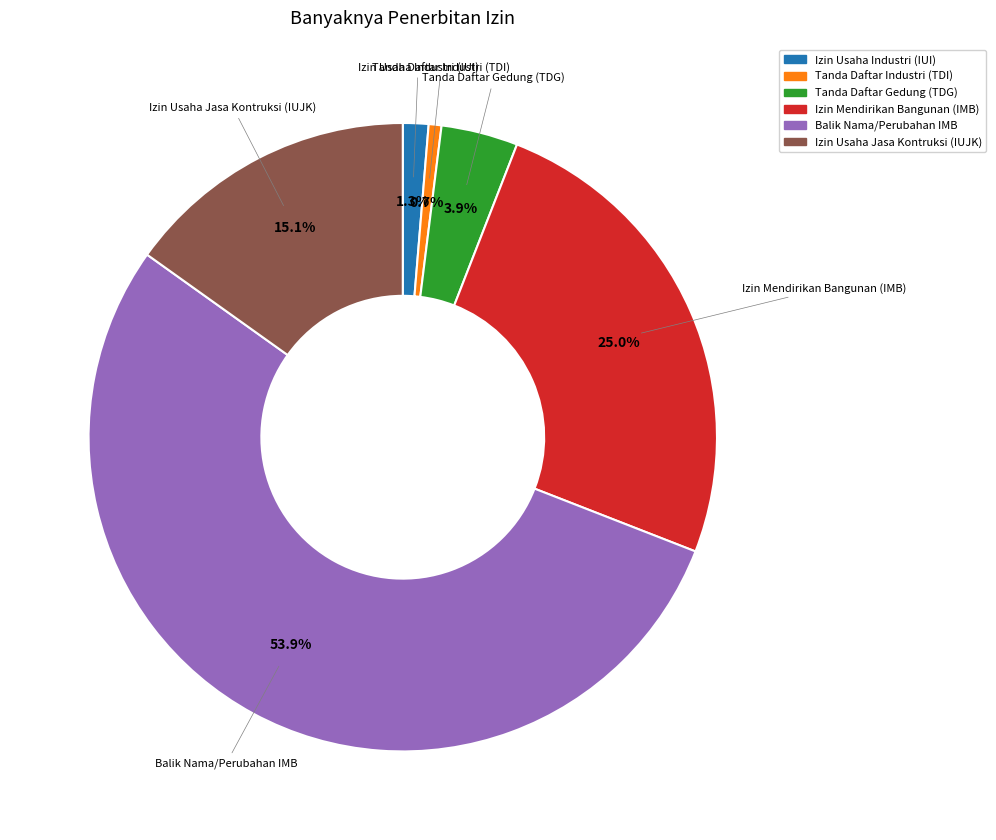

Which slice represents more than half of the pie?

Balik Nama/Perubahan IMB